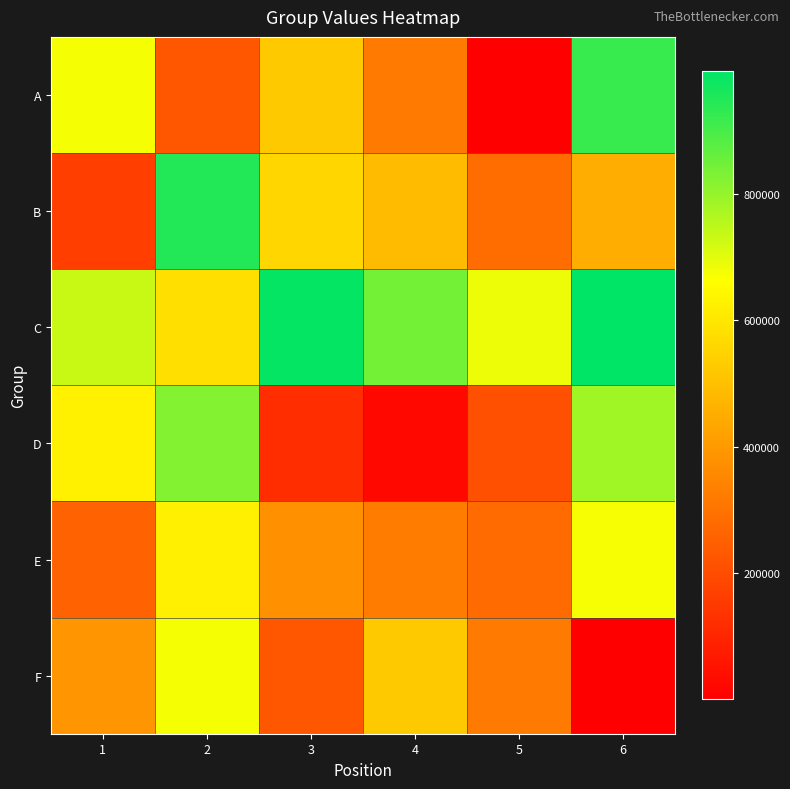

Reading left to right, extract all data points from this chart.

A: 1=674636.5	2=227066.9	3=523209.0	4=318623.2	5=701.4	6=921107.4
B: 1=164997.8	2=947238.8	3=559083.6	4=488158.5	5=284759.8	6=450876.7
C: 1=732900.4	2=579831.8	3=986876.5	4=843688.2	5=686901.1	6=993736.7
D: 1=627193.9	2=822170.6	3=120342.4	4=24126.5	5=207987.8	6=785786.9
E: 1=255908.7	2=622467.8	3=376404.2	4=322953.6	5=281163.8	6=673566.0
F: 1=389659.0	2=674636.5	3=227066.9	4=523209.0	5=318623.2	6=701.4